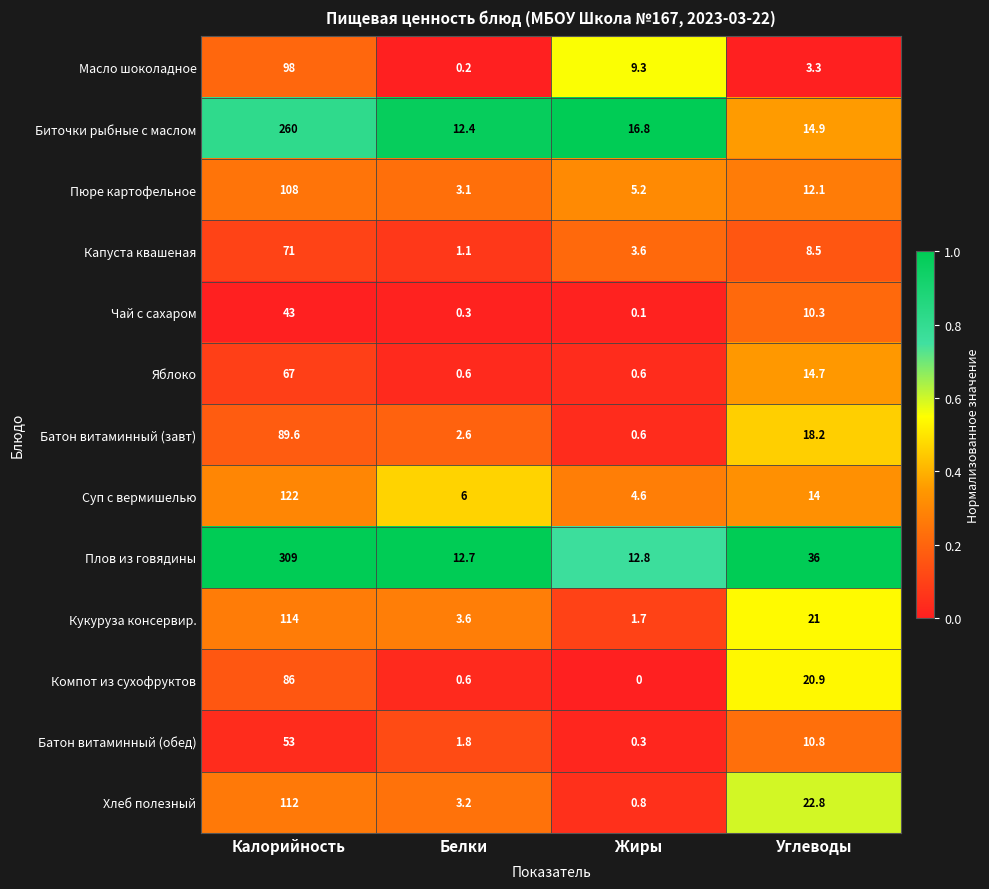

What is the lowest value of the Батон витаминный (завт) series?

0.6